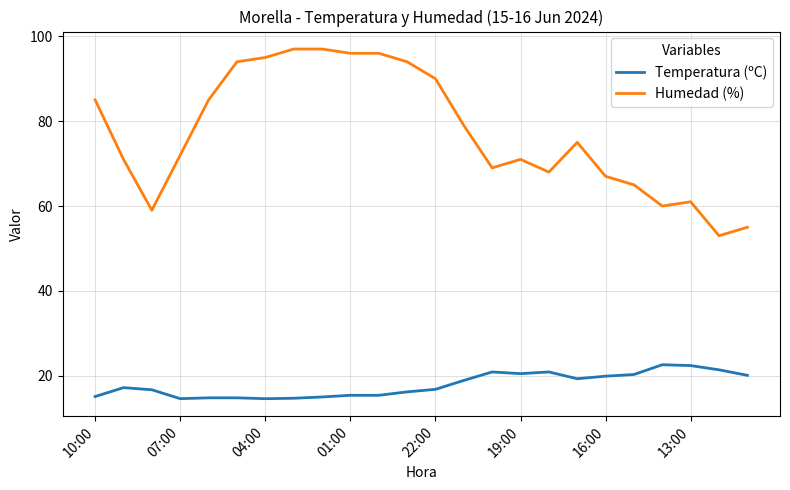

Which series has the largest total across all categories?

Humedad (%)